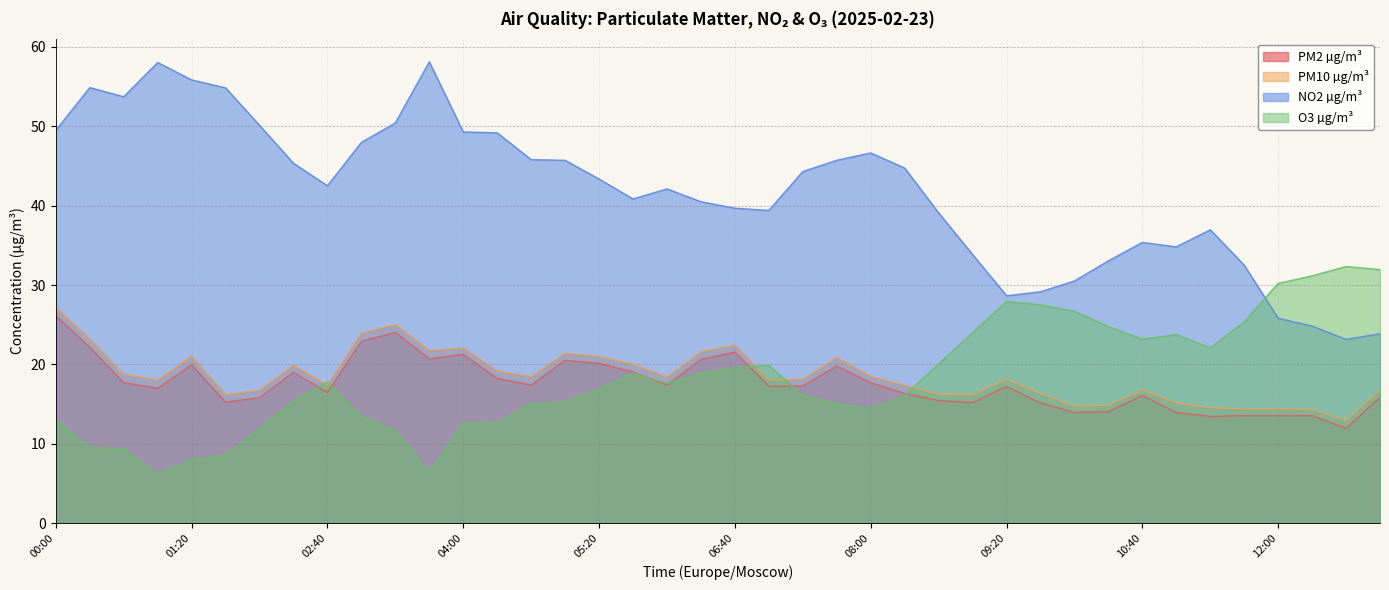

Between 10:40 and 01:00, which is larger?

01:00